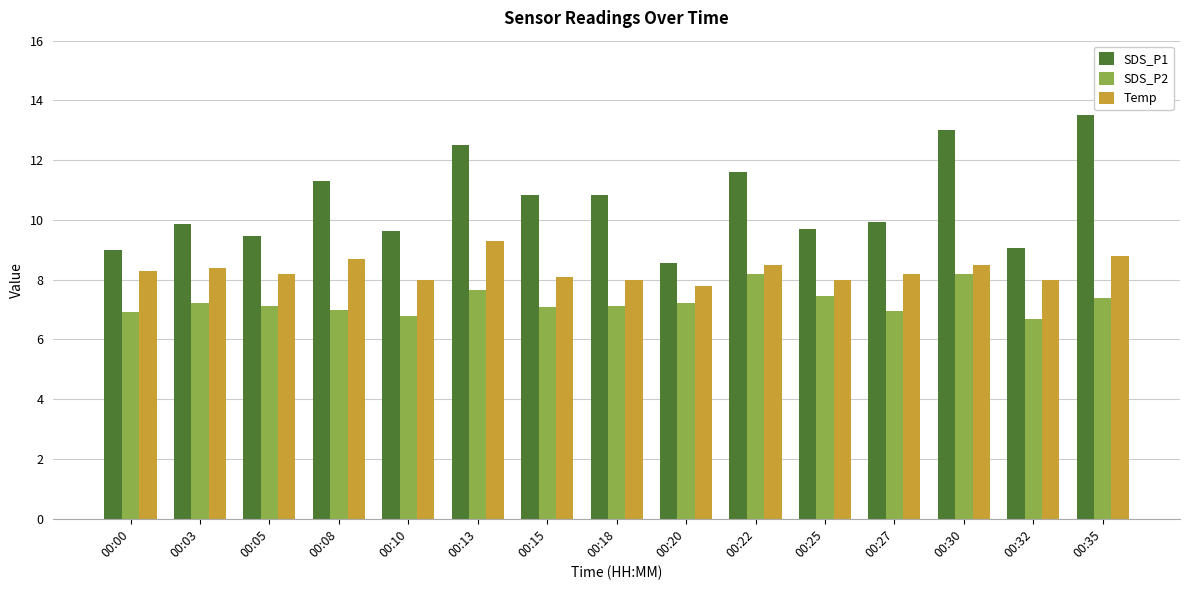

Rank the series at 00:27 from highest to lowest value.

SDS_P1, Temp, SDS_P2